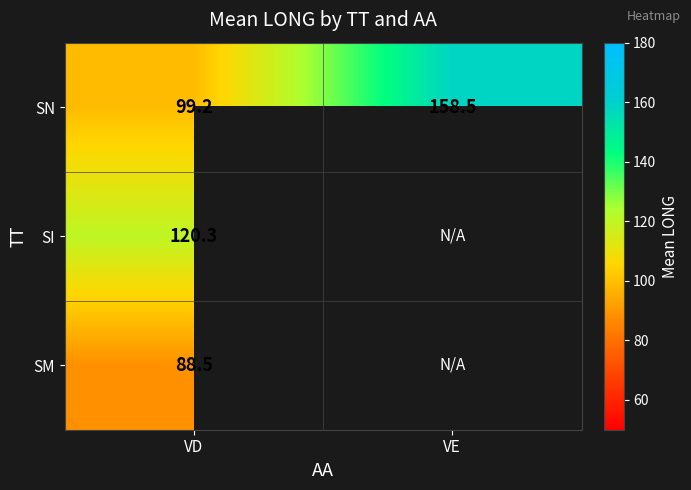

What is the total value across all series at VD?

308.0